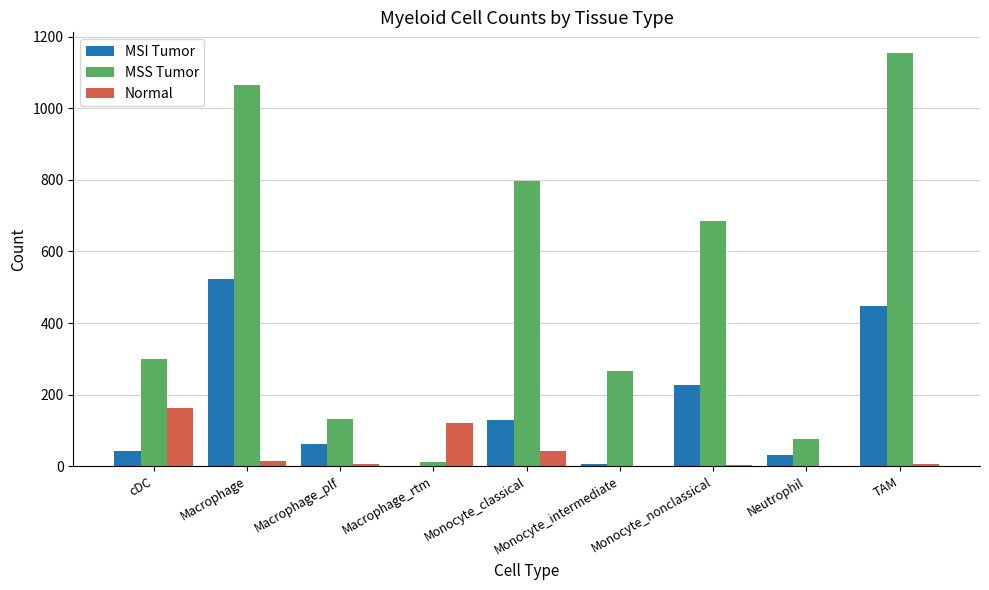

Which series has the largest total across all categories?

MSS Tumor